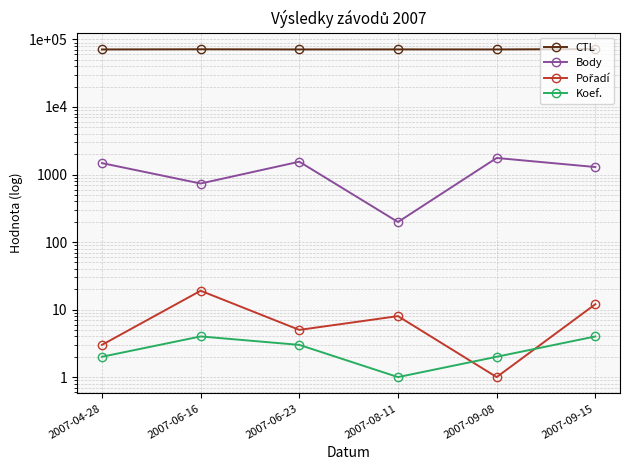

Reading left to right, what are all the values shown in this chart?

CTL: 2007-04-28=71203	2007-06-16=71607	2007-06-23=71209	2007-08-11=71324	2007-09-08=71219	2007-09-15=72131
Body: 2007-04-28=1476	2007-06-16=736	2007-06-23=1548	2007-08-11=198	2007-09-08=1758	2007-09-15=1291
Pořadí: 2007-04-28=3	2007-06-16=19	2007-06-23=5	2007-08-11=8	2007-09-08=1	2007-09-15=12
Koef.: 2007-04-28=2	2007-06-16=4	2007-06-23=3	2007-08-11=1	2007-09-08=2	2007-09-15=4